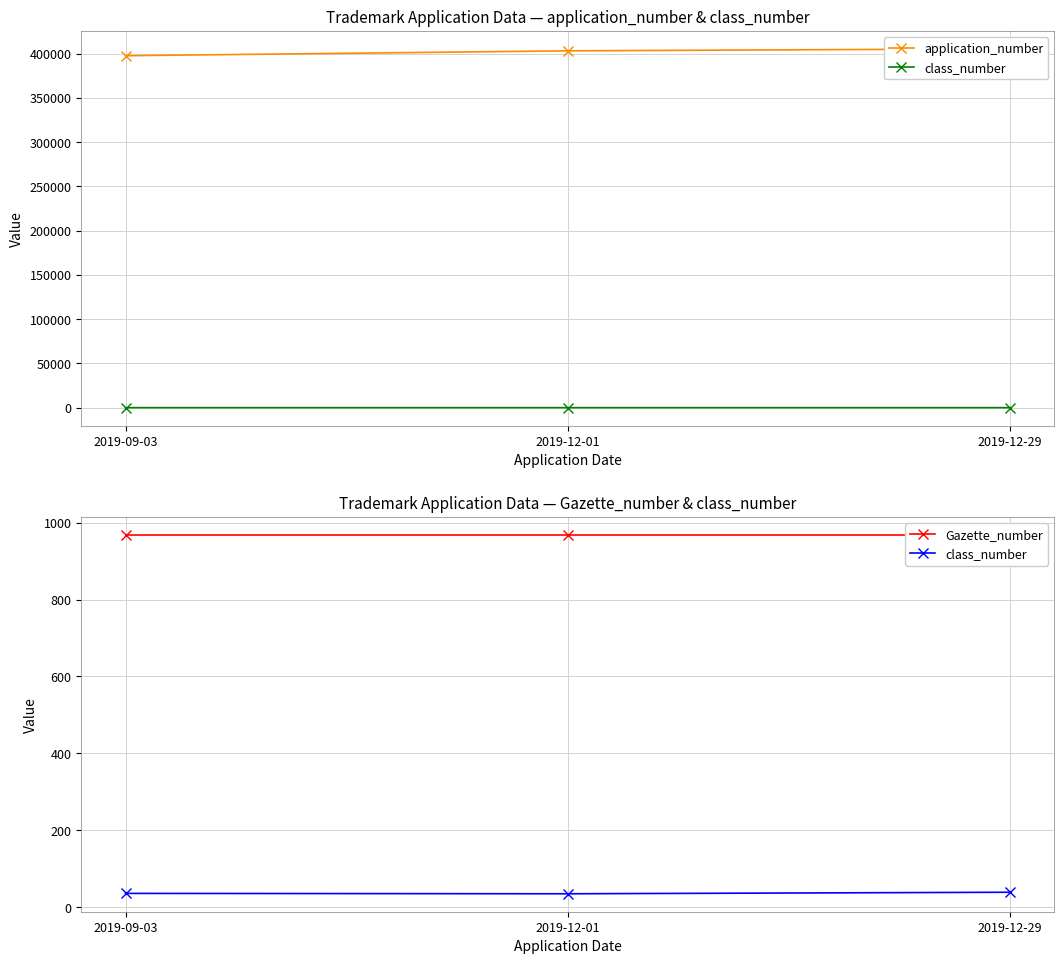

What is the maximum value shown in the chart?

405323